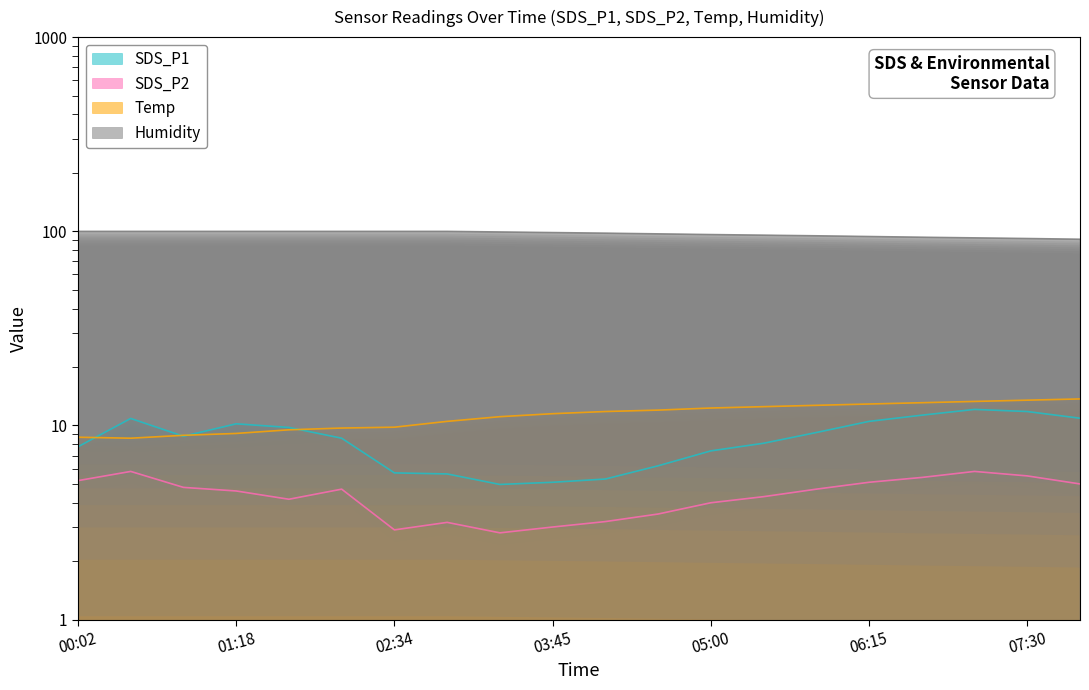

Where does the SDS_P1 series first go above 8?

00:27